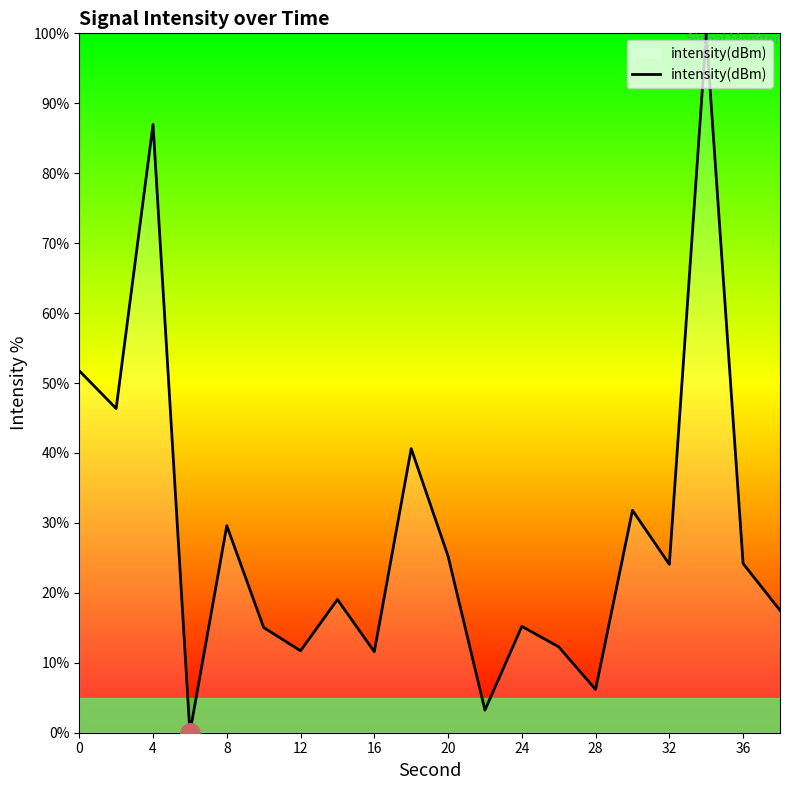

What is the difference between the maximum and minimum values?

100.0